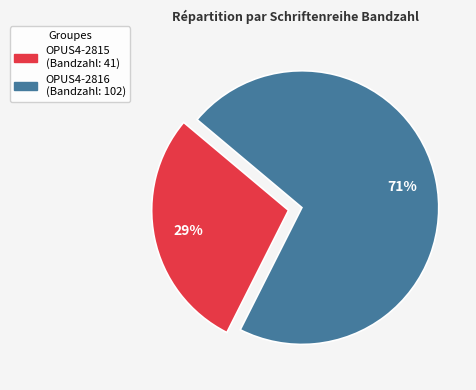

Is there any slice that represents more than half of the pie?

Yes